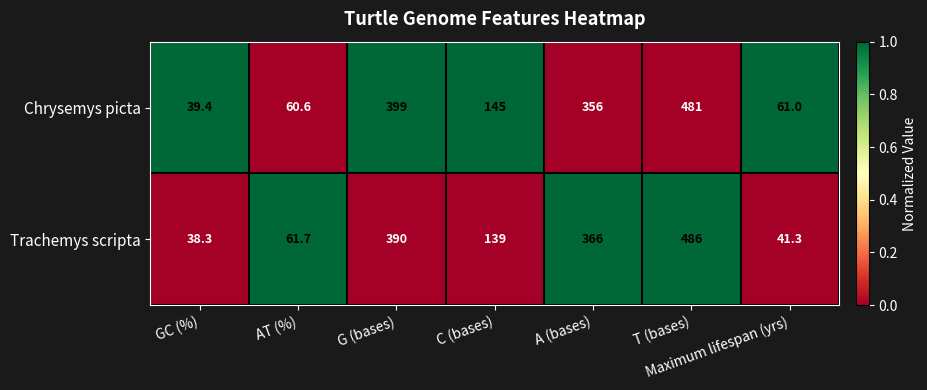

The Trachemys scripta series shows 702.8 at T (bases). True or false?

False